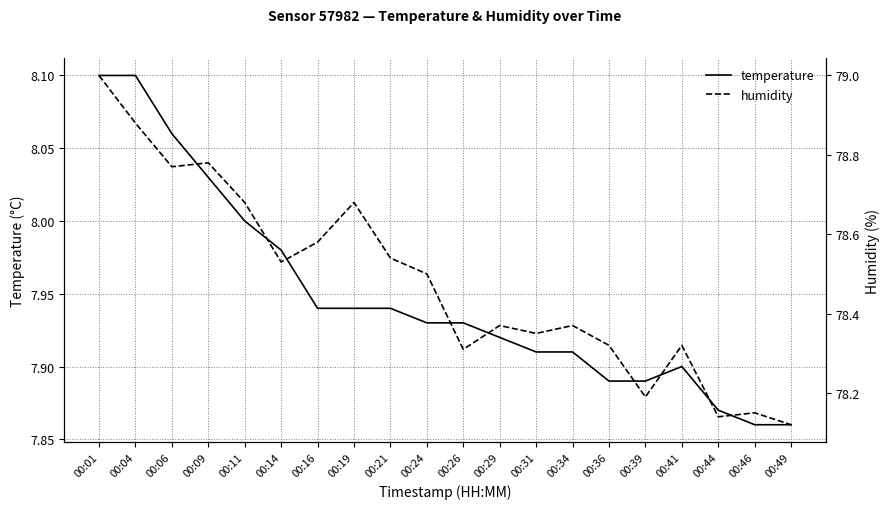

True or false: humidity has a value of 78.9 at 00:04.

True